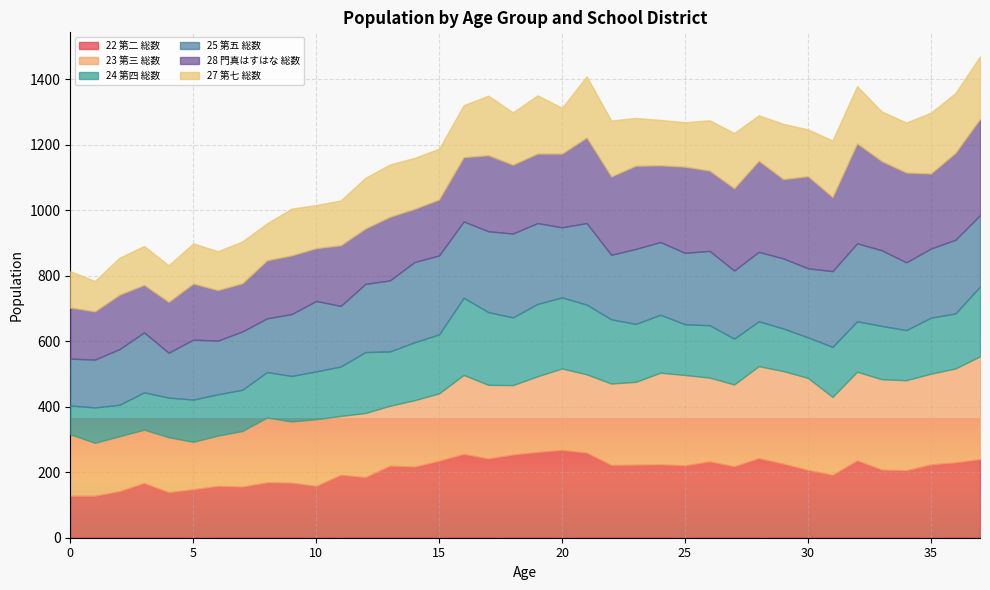

The 27 第七 総数 series shows 111 at 0. True or false?

True